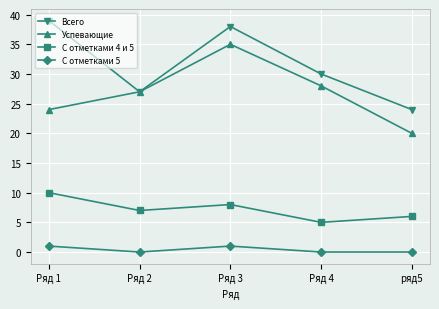

The С отметками 4 и 5 series shows 10 at Ряд 1. True or false?

True